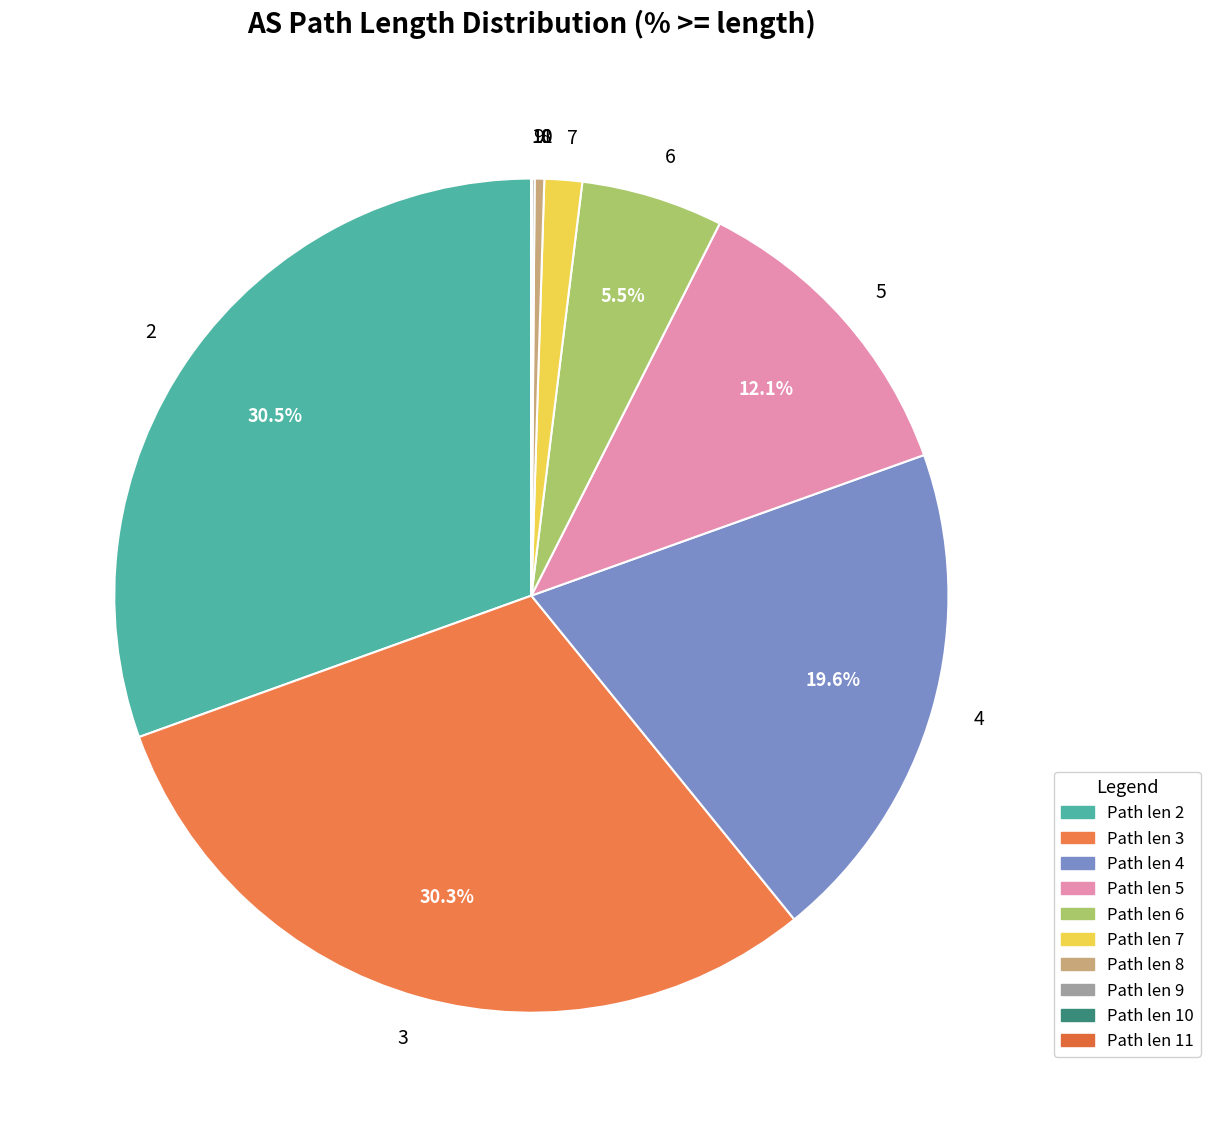

Does 7 represent more than half of the total?

No